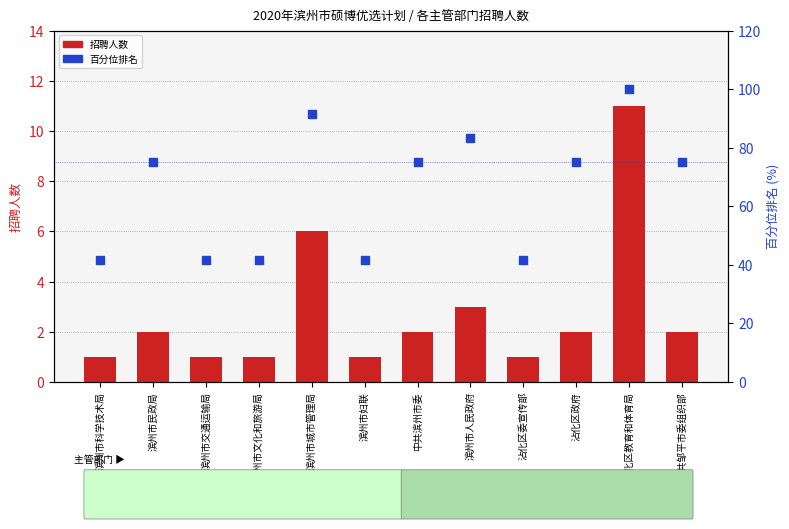

Which series has the largest total across all categories?

百分位排名